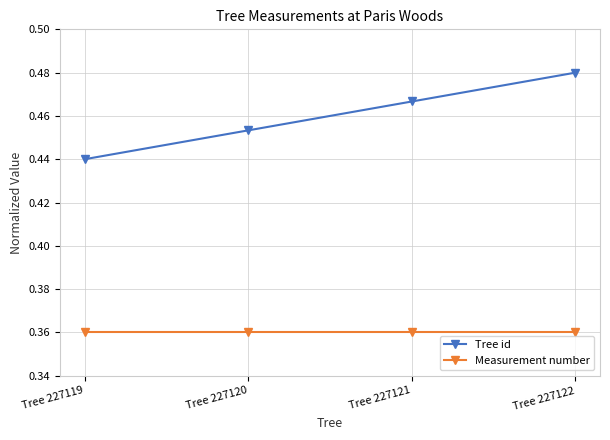

Does the chart have visible grid lines?

Yes